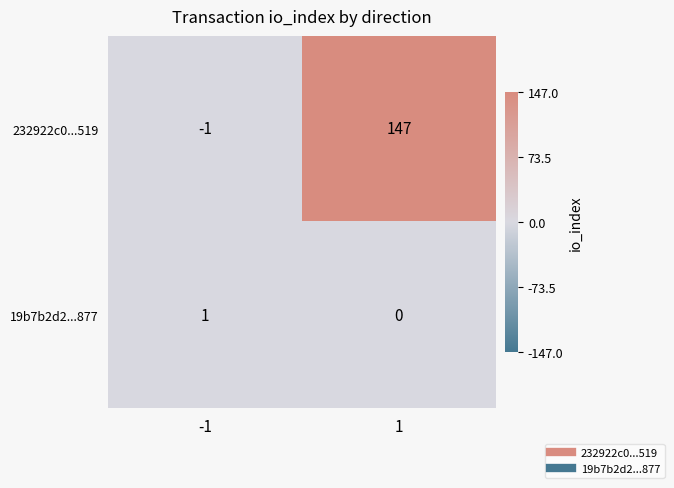

Which series changed the most between -1 and 1?

232922c0...519